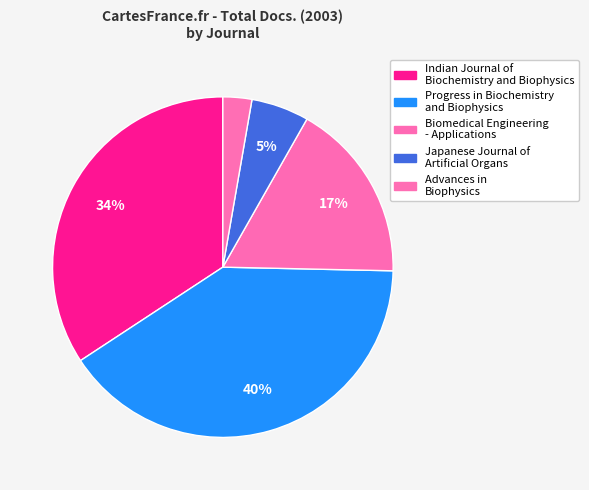

What percentage is NOT represented by Biomedical Engineering - Applications?

82.9%